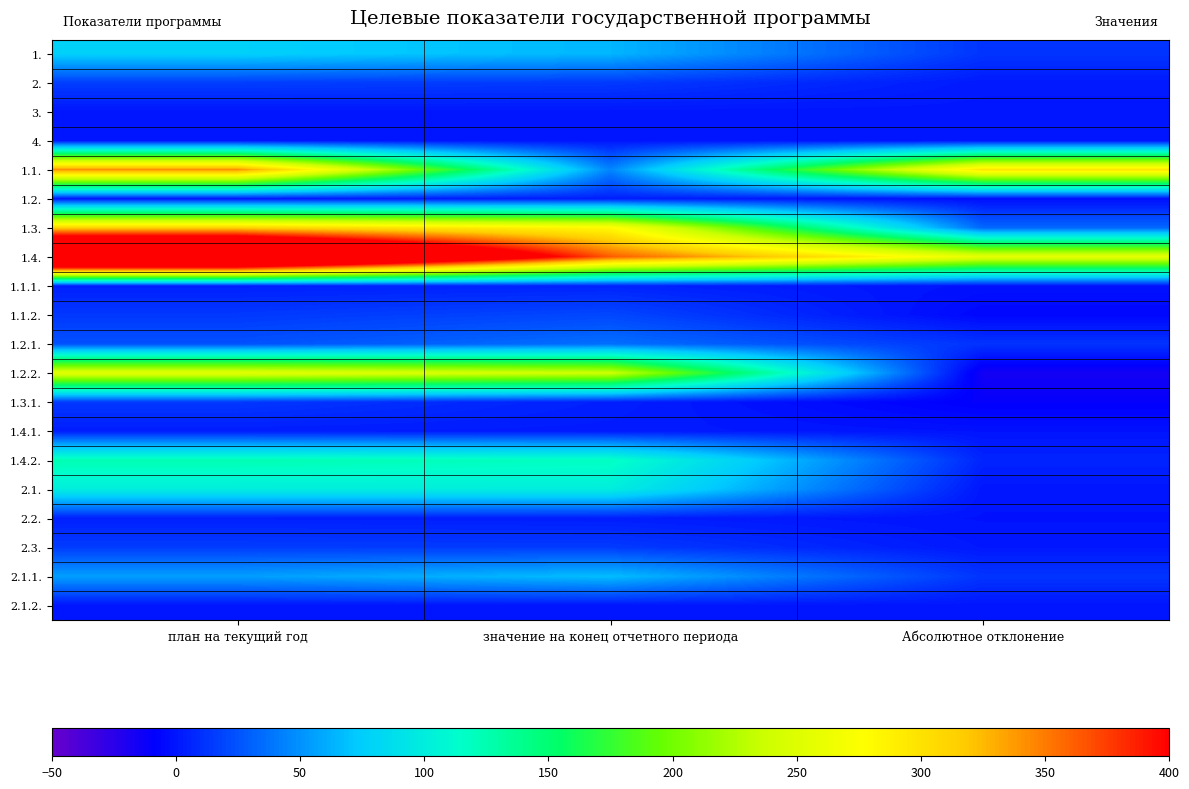

How many data points does each series have?

3